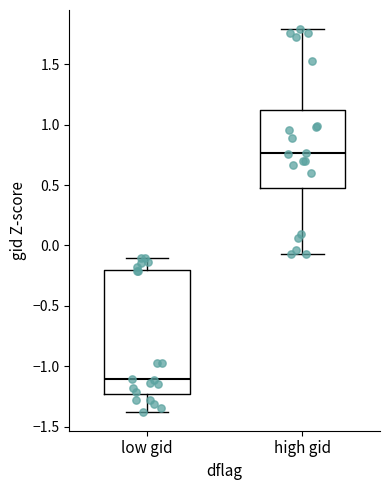

Which box's median line is the lowest?

low gid